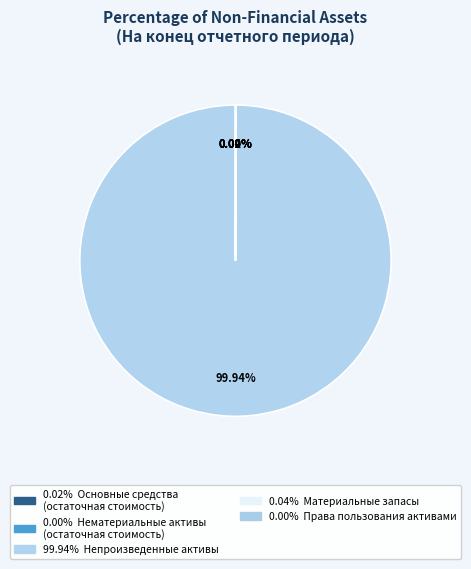

Is there any slice that represents more than half of the pie?

Yes